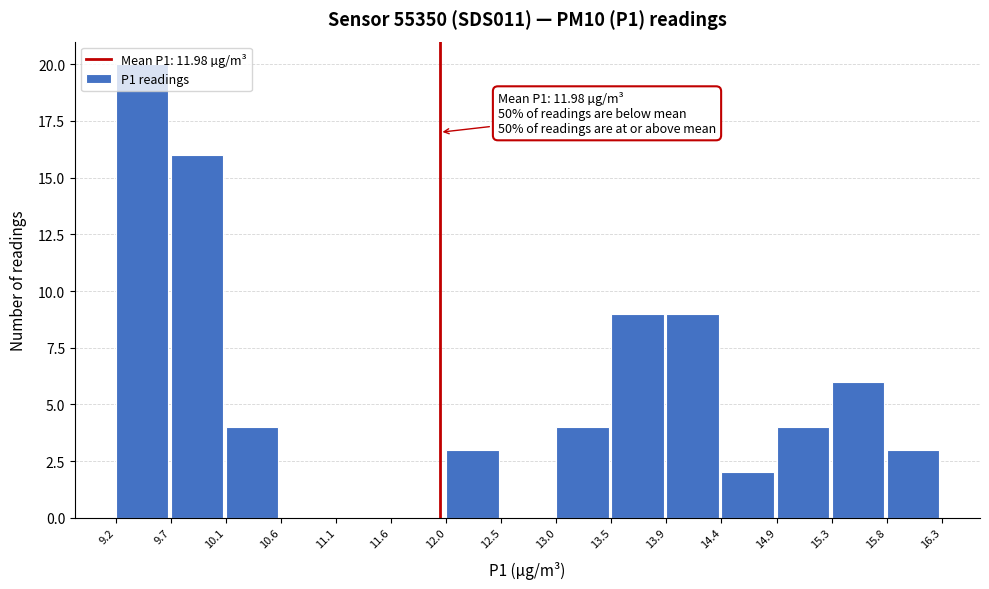

Which range on the x-axis has the tallest bar?

9.2 to 9.7